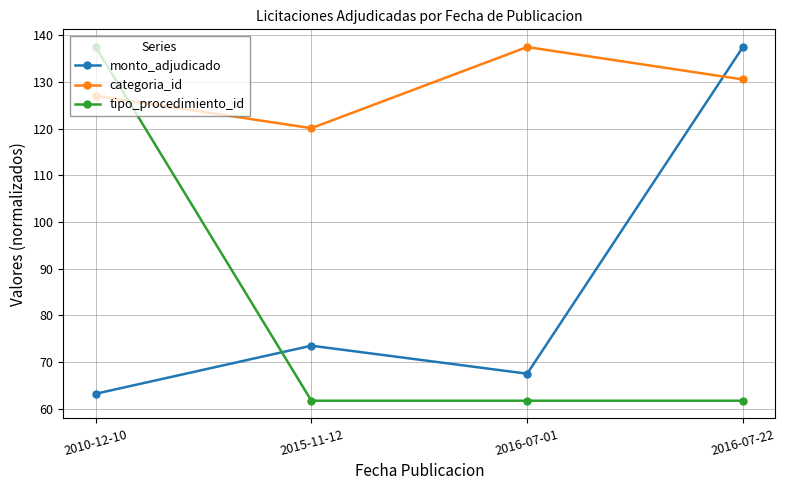

How many data points in monto_adjudicado are above 73?

2